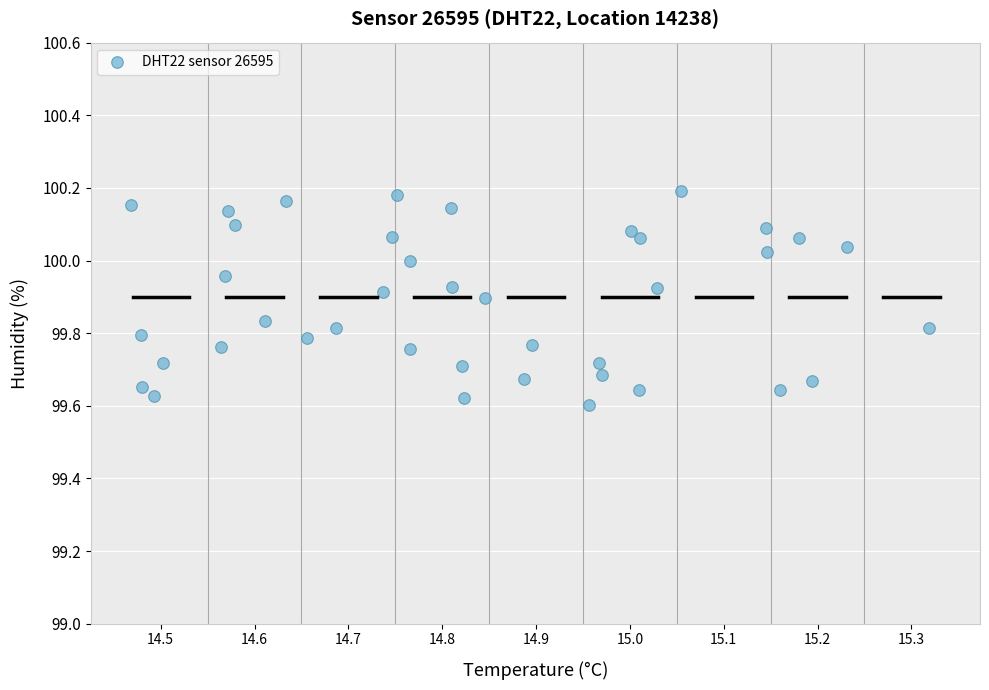

What is the range of Y values (max minus min)?

0.6